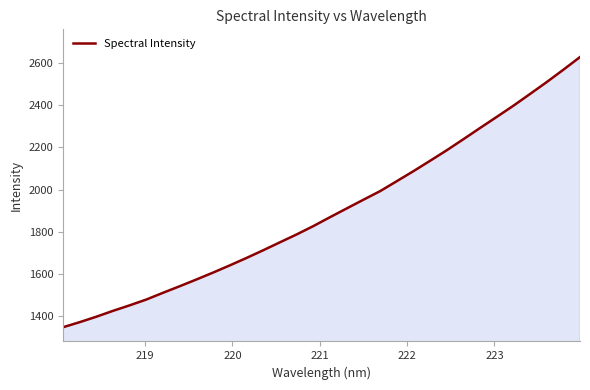

What is the minimum value shown in the chart?

1347.4